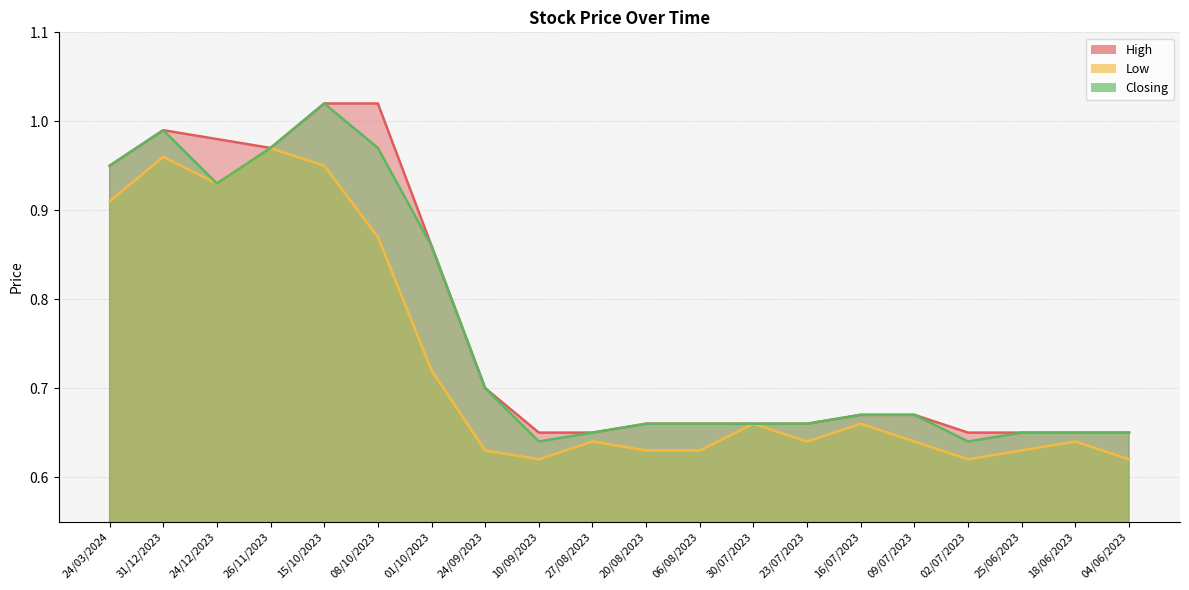

True or false: Low has a value of 0.6 at 20/08/2023.

True